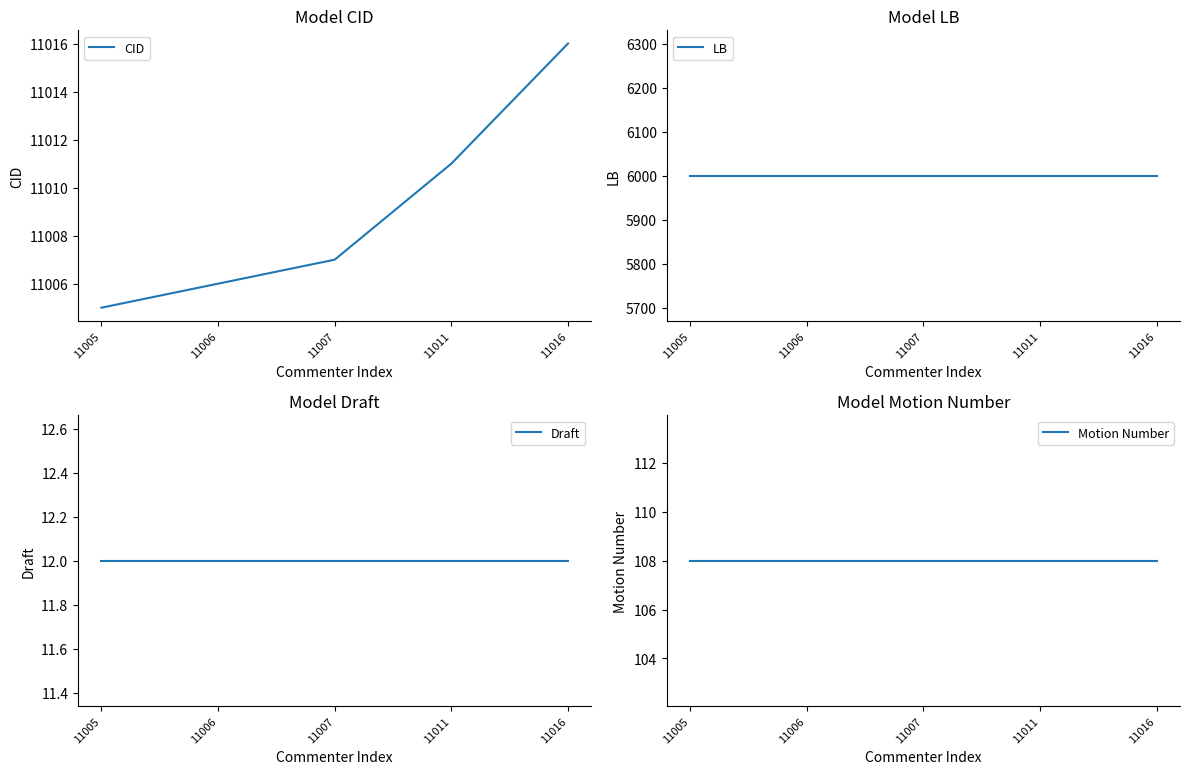

True or false: LB has a value of 10028 at 11011.

False